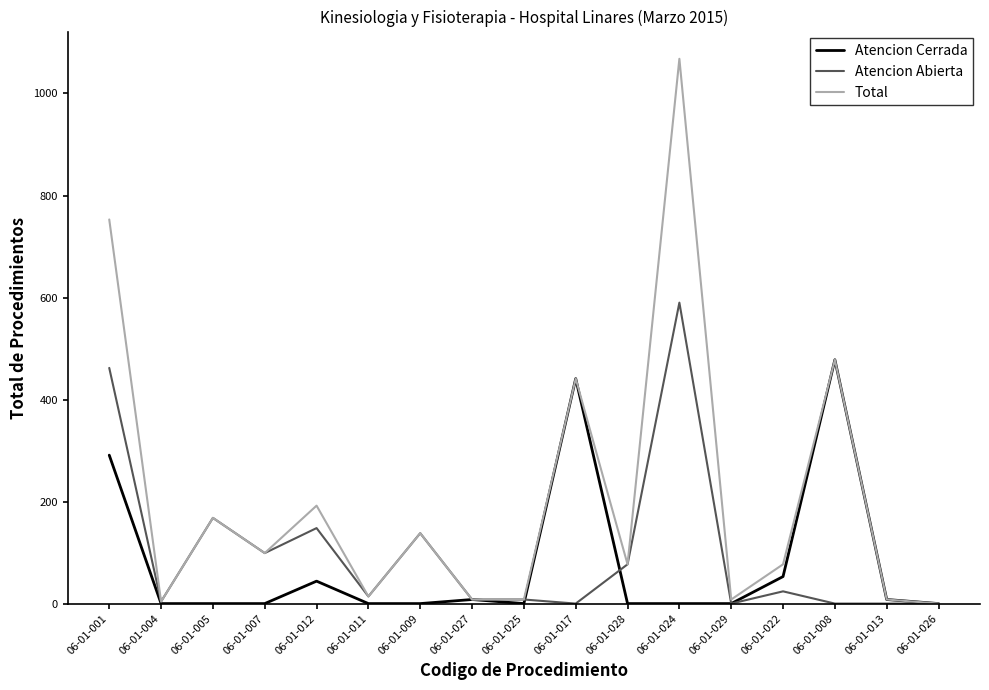

List the series in order of their overall mean, lowest first.

Atencion Cerrada, Atencion Abierta, Total